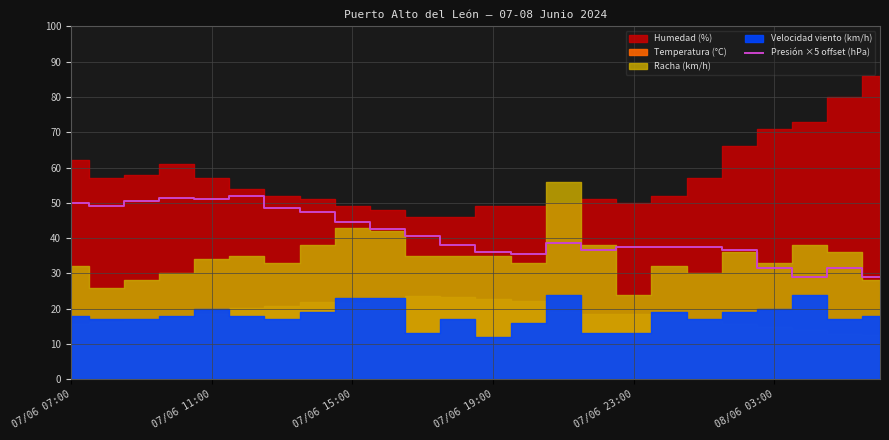

The value at 6 is 21.2. True or false?

False